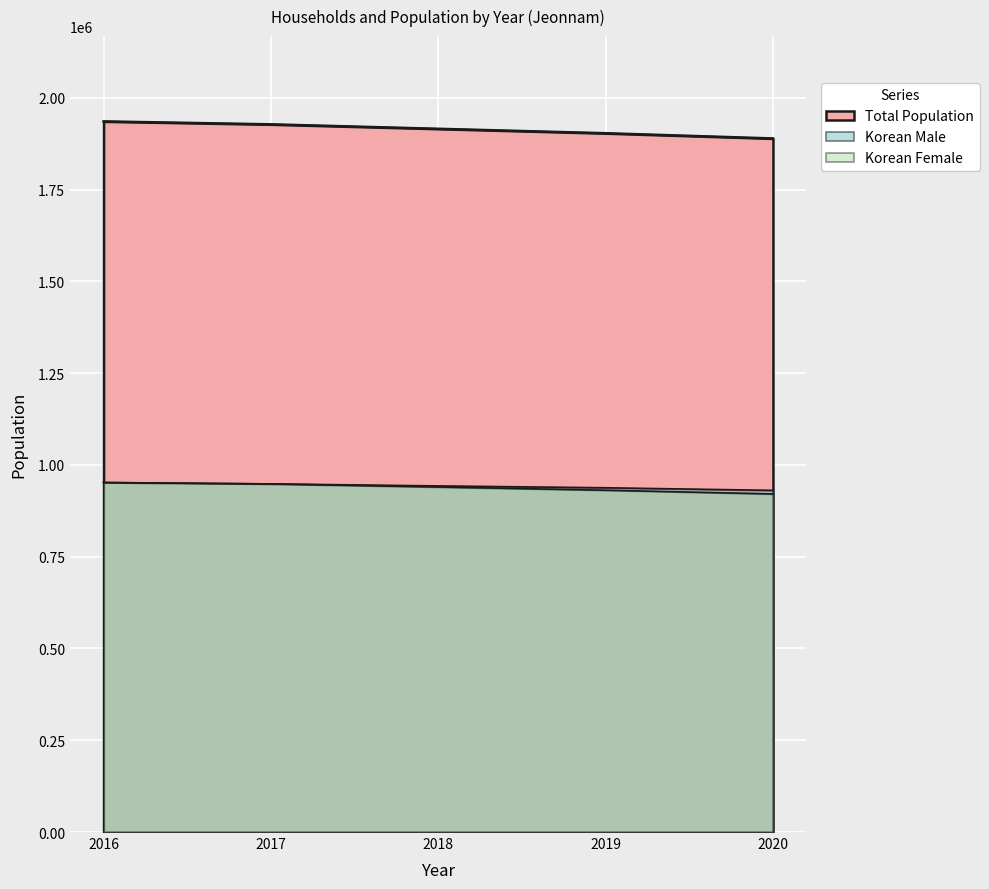

Rank the series by their maximum value, from lowest to highest.

Korean Male, Korean Female, Total Population